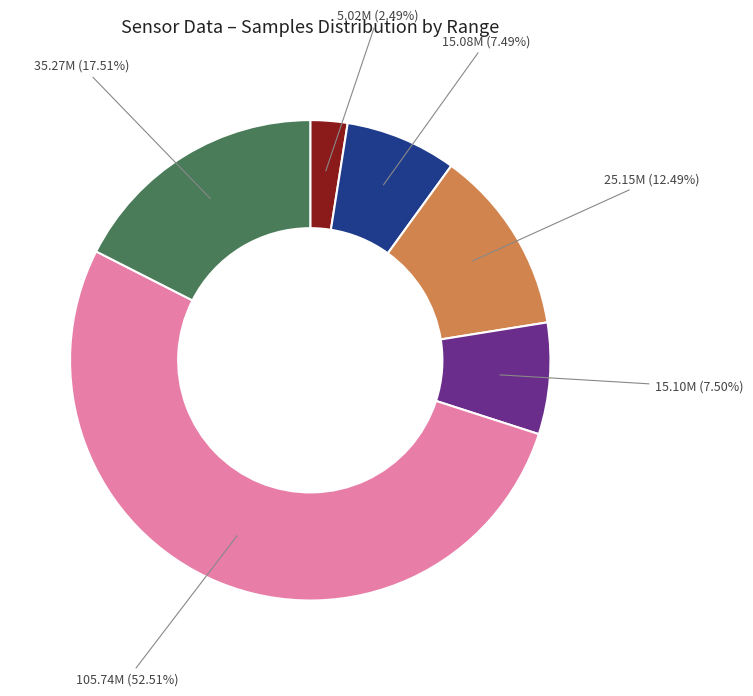

Is there any slice that represents more than half of the pie?

Yes